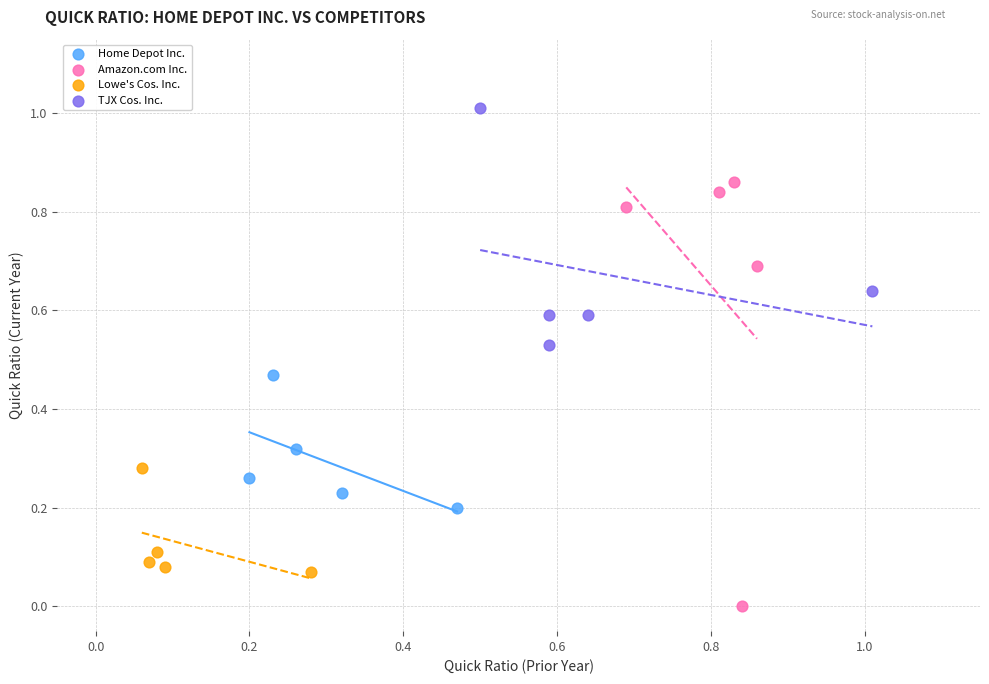

What are all the series names shown in the legend?

Home Depot Inc., Amazon.com Inc., Lowe's Cos. Inc., TJX Cos. Inc.